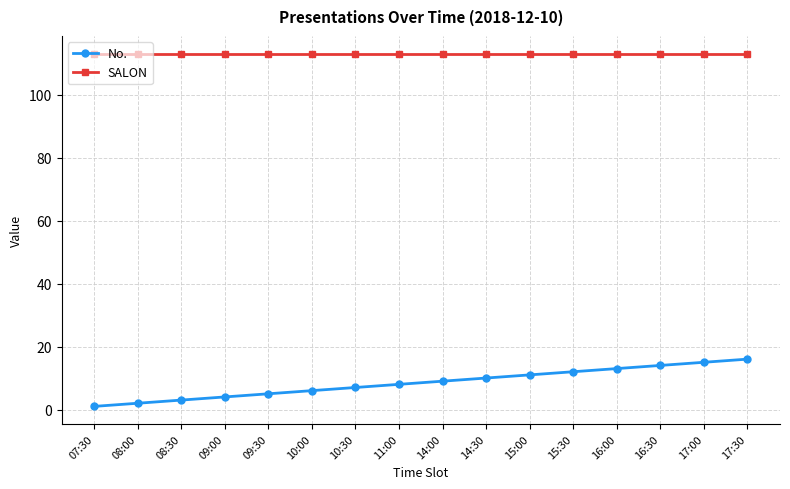

List the labels in order of No. value, smallest first.

07:30, 08:00, 08:30, 09:00, 09:30, 10:00, 10:30, 11:00, 14:00, 14:30, 15:00, 15:30, 16:00, 16:30, 17:00, 17:30